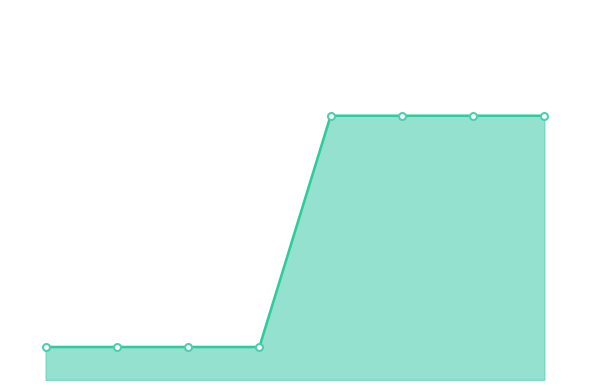

List the labels in order of value, largest first.

4, 5, 6, 7, 0, 1, 2, 3